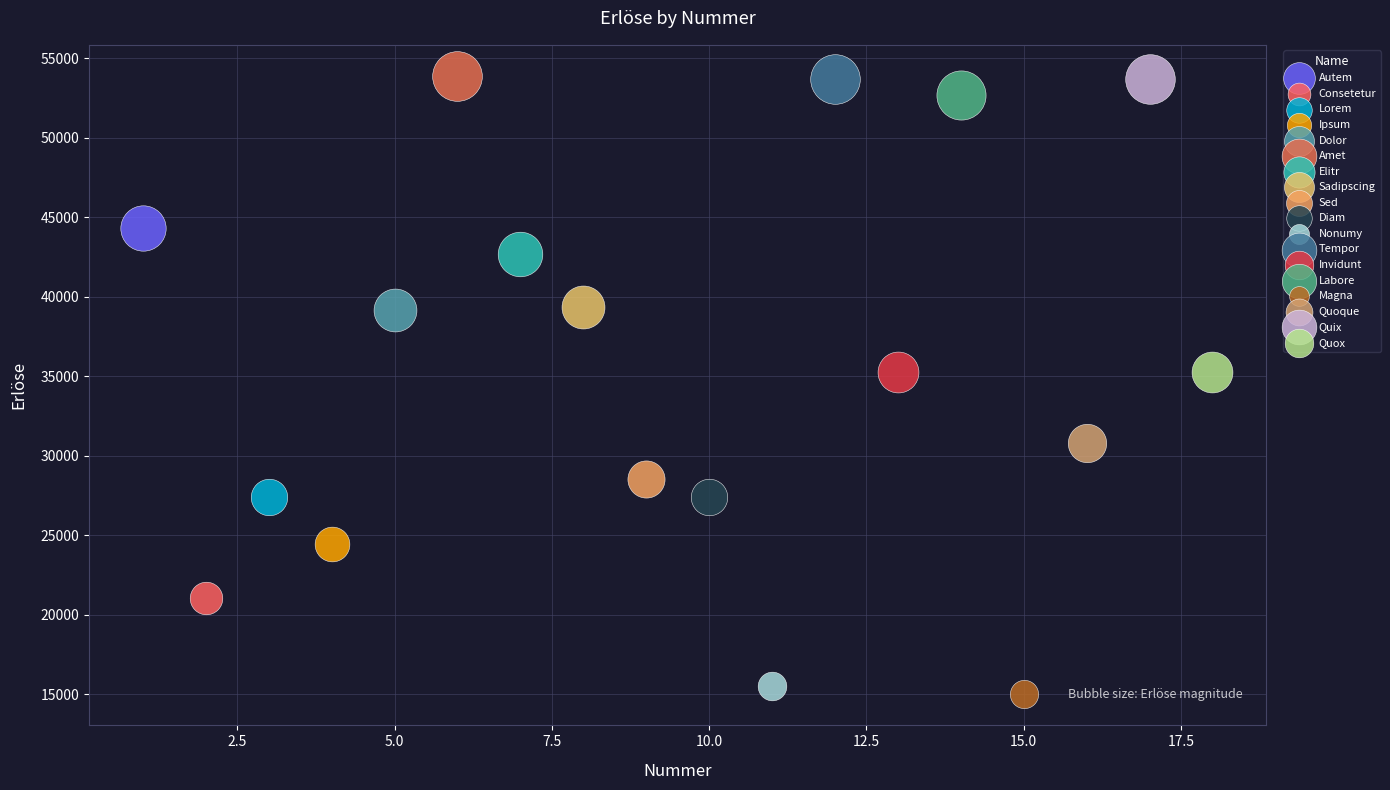

What are all the series names shown in the legend?

Autem, Consetetur, Lorem, Ipsum, Dolor, Amet, Elitr, Sadipscing, Sed, Diam, Nonumy, Tempor, Invidunt, Labore, Magna, Quoque, Quix, Quox